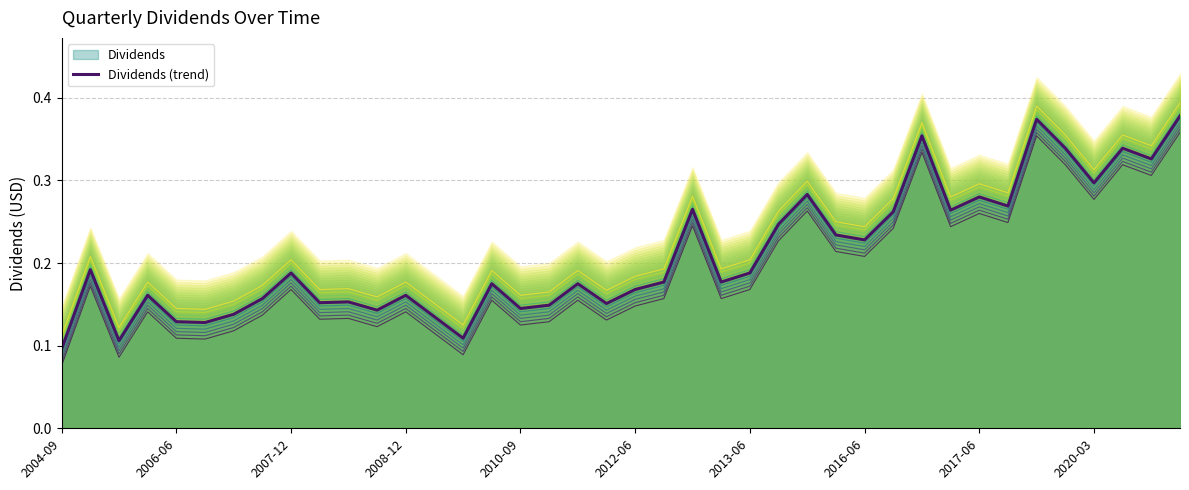

Is it true that the value at 2020-03 is 0.4?

False